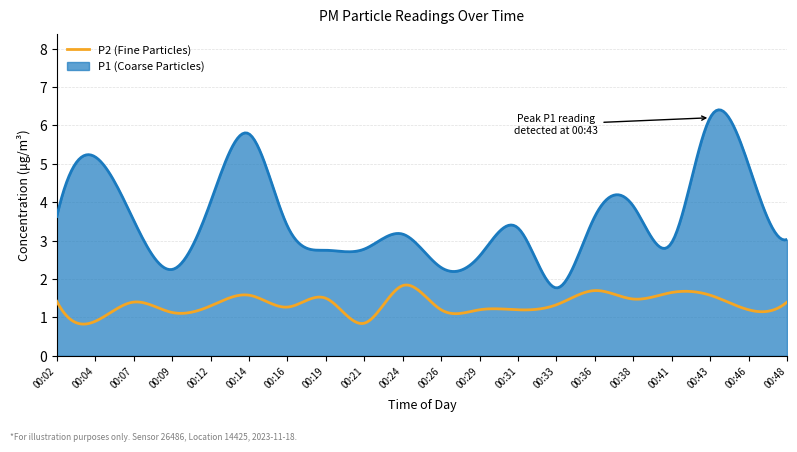

What is the highest value of the P1 (Coarse Particles) series?

6.4